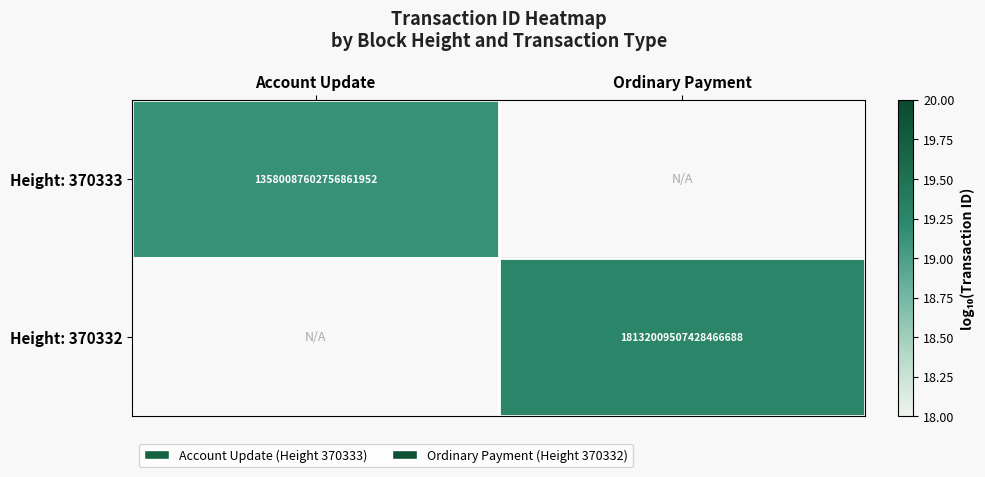

What is the highest value of the Height: 370333 series?

19.1